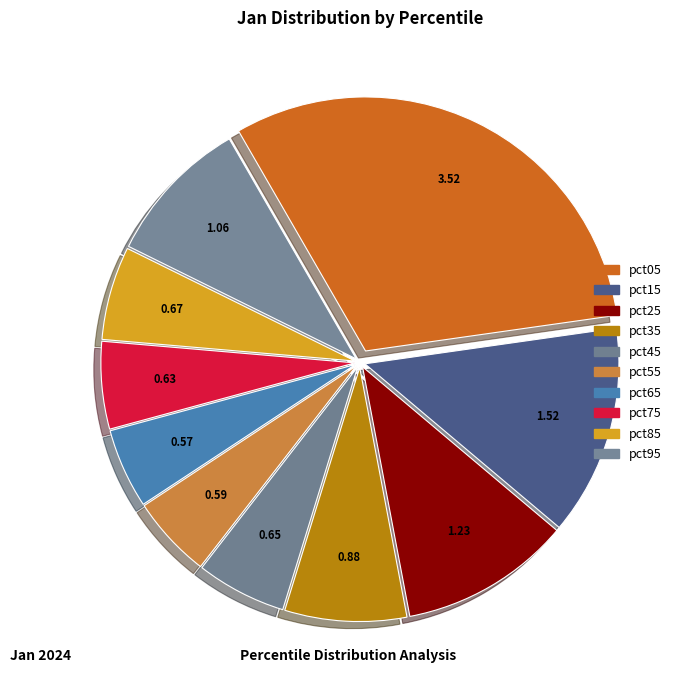

Which has a higher value, pct15 or pct35?

pct15